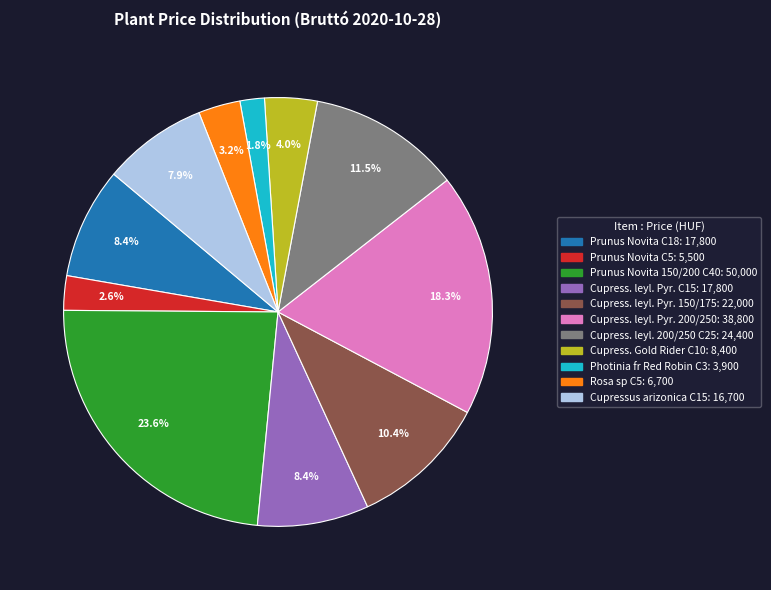

Does any single category account for the majority?

No